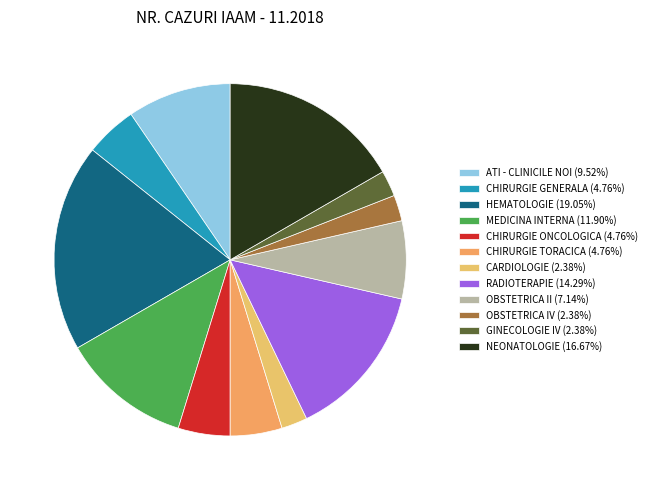

What is the smallest slice in the pie chart?

CARDIOLOGIE